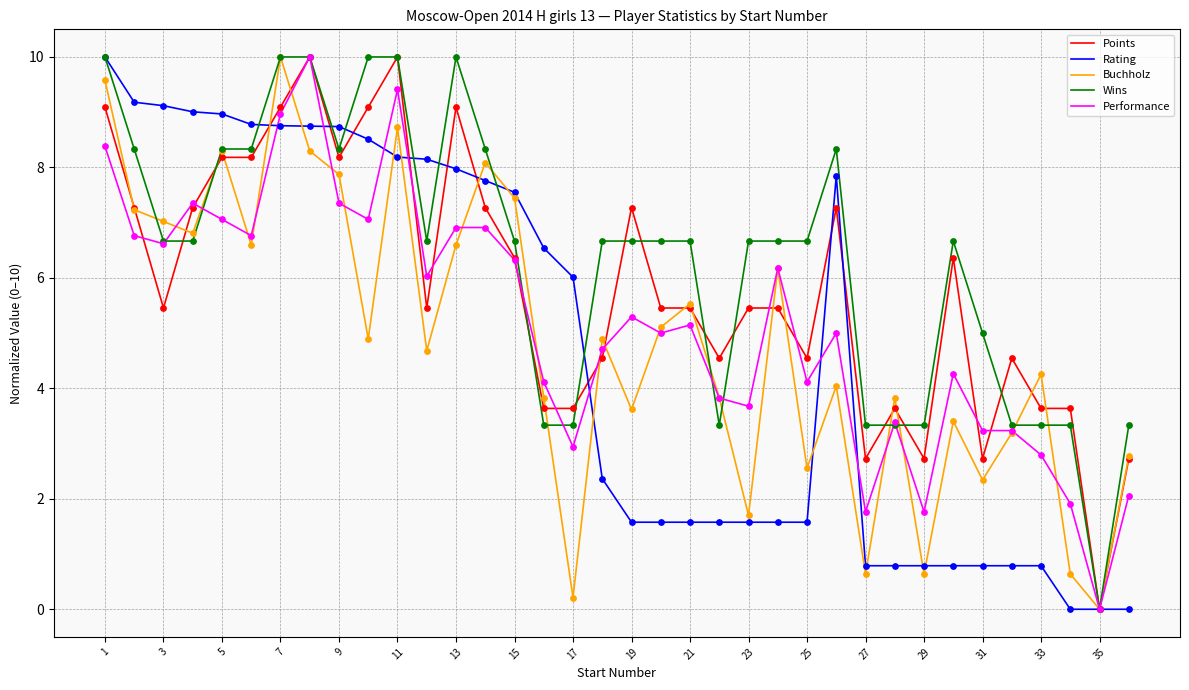

What is the highest value of the Performance series?

10.0